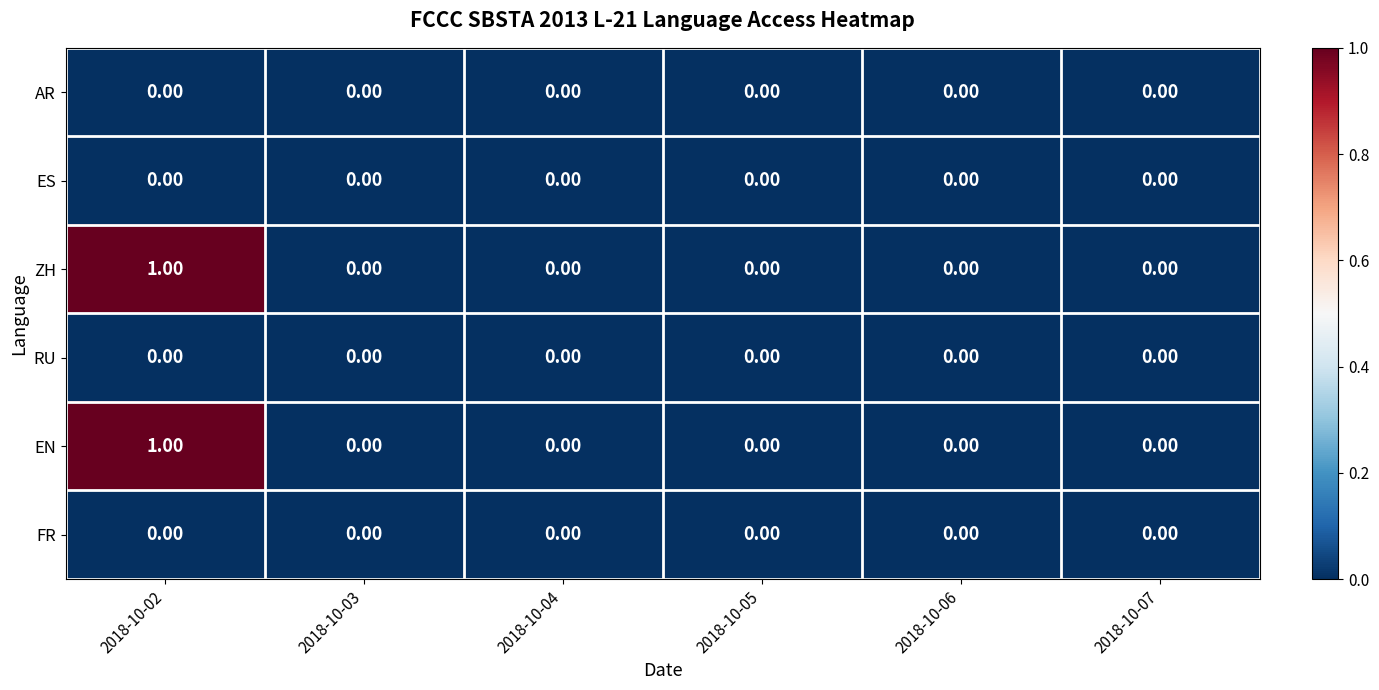

At which category is the sum across all series the highest?

2018-10-02